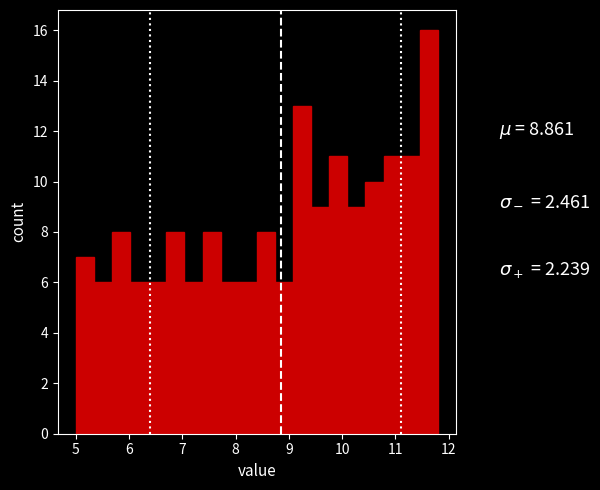

Around what value on the x-axis is the tallest bar? Give the approximate position of its centre, as read against the axis.

11.6